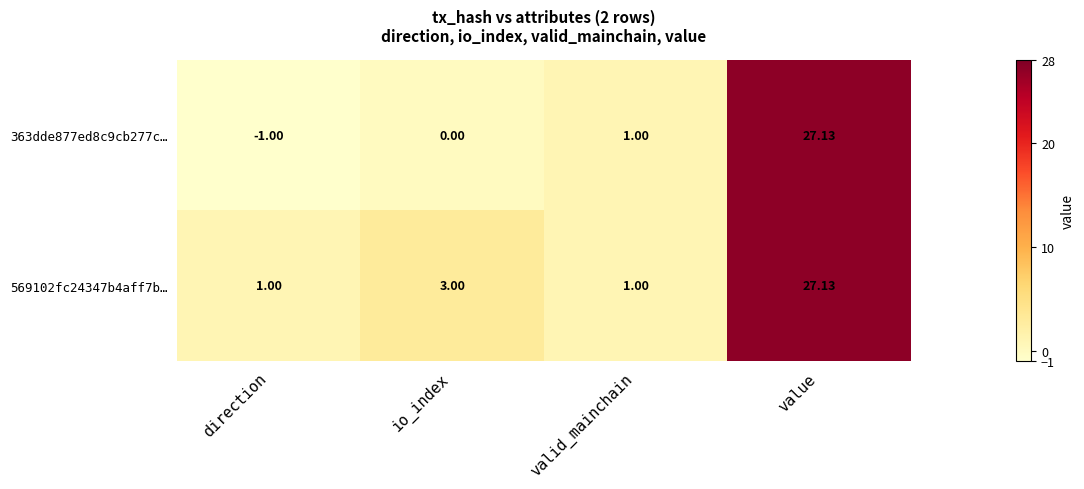

Count the number of categories in the chart.

4